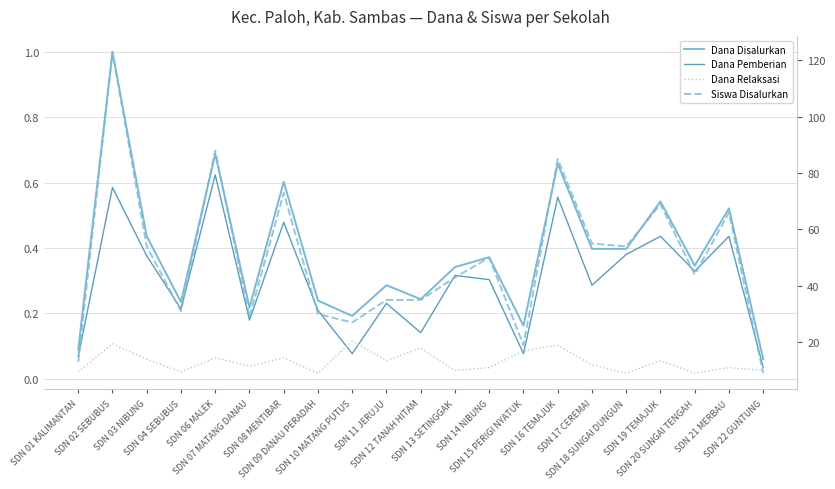

Reading right to left, list all the values displayed in this chart.

Dana Disalurkan: SDN 22 GUNTUNG=0.1	SDN 21 MERBAU=0.5	SDN 20 SUNGAI TENGAH=0.3	SDN 19 TEMAJUK=0.5	SDN 18 SUNGAI DUNGUN=0.4	SDN 17 CEREMAI=0.4	SDN 16 TEMAJUK=0.7	SDN 15 PERIGI NYATUK=0.2	SDN 14 NIBUNG=0.4	SDN 13 SETINGGAK=0.3	SDN 12 TANAH HITAM=0.2	SDN 11 JERUJU=0.3	SDN 10 MATANG PUTUS=0.2	SDN 09 DANAU PERADAH=0.2	SDN 08 MENTIBAR=0.6	SDN 07 MATANG DANAU=0.2	SDN 06 MALEK=0.7	SDN 04 SEBUBUS=0.2	SDN 03 NIBUNG=0.4	SDN 02 SEBUBUS=1.0	SDN 01 KALIMANTAN=0.1
Dana Pemberian: SDN 22 GUNTUNG=0.0	SDN 21 MERBAU=0.4	SDN 20 SUNGAI TENGAH=0.3	SDN 19 TEMAJUK=0.4	SDN 18 SUNGAI DUNGUN=0.4	SDN 17 CEREMAI=0.3	SDN 16 TEMAJUK=0.6	SDN 15 PERIGI NYATUK=0.1	SDN 14 NIBUNG=0.3	SDN 13 SETINGGAK=0.3	SDN 12 TANAH HITAM=0.1	SDN 11 JERUJU=0.2	SDN 10 MATANG PUTUS=0.1	SDN 09 DANAU PERADAH=0.2	SDN 08 MENTIBAR=0.5	SDN 07 MATANG DANAU=0.2	SDN 06 MALEK=0.6	SDN 04 SEBUBUS=0.2	SDN 03 NIBUNG=0.4	SDN 02 SEBUBUS=0.6	SDN 01 KALIMANTAN=0.1
Dana Relaksasi: SDN 22 GUNTUNG=0.0	SDN 21 MERBAU=0.0	SDN 20 SUNGAI TENGAH=0.0	SDN 19 TEMAJUK=0.1	SDN 18 SUNGAI DUNGUN=0.0	SDN 17 CEREMAI=0.0	SDN 16 TEMAJUK=0.1	SDN 15 PERIGI NYATUK=0.1	SDN 14 NIBUNG=0.0	SDN 13 SETINGGAK=0.0	SDN 12 TANAH HITAM=0.1	SDN 11 JERUJU=0.1	SDN 10 MATANG PUTUS=0.1	SDN 09 DANAU PERADAH=0.0	SDN 08 MENTIBAR=0.1	SDN 07 MATANG DANAU=0.0	SDN 06 MALEK=0.1	SDN 04 SEBUBUS=0.0	SDN 03 NIBUNG=0.1	SDN 02 SEBUBUS=0.1	SDN 01 KALIMANTAN=0.0
Siswa Disalurkan: SDN 22 GUNTUNG=9.0	SDN 21 MERBAU=66.0	SDN 20 SUNGAI TENGAH=44.0	SDN 19 TEMAJUK=69.0	SDN 18 SUNGAI DUNGUN=54.0	SDN 17 CEREMAI=55.0	SDN 16 TEMAJUK=85.0	SDN 15 PERIGI NYATUK=19.0	SDN 14 NIBUNG=50.0	SDN 13 SETINGGAK=43.0	SDN 12 TANAH HITAM=35.0	SDN 11 JERUJU=35.0	SDN 10 MATANG PUTUS=27.0	SDN 09 DANAU PERADAH=30.0	SDN 08 MENTIBAR=73.0	SDN 07 MATANG DANAU=29.0	SDN 06 MALEK=88.0	SDN 04 SEBUBUS=31.0	SDN 03 NIBUNG=54.0	SDN 02 SEBUBUS=123.0	SDN 01 KALIMANTAN=13.0